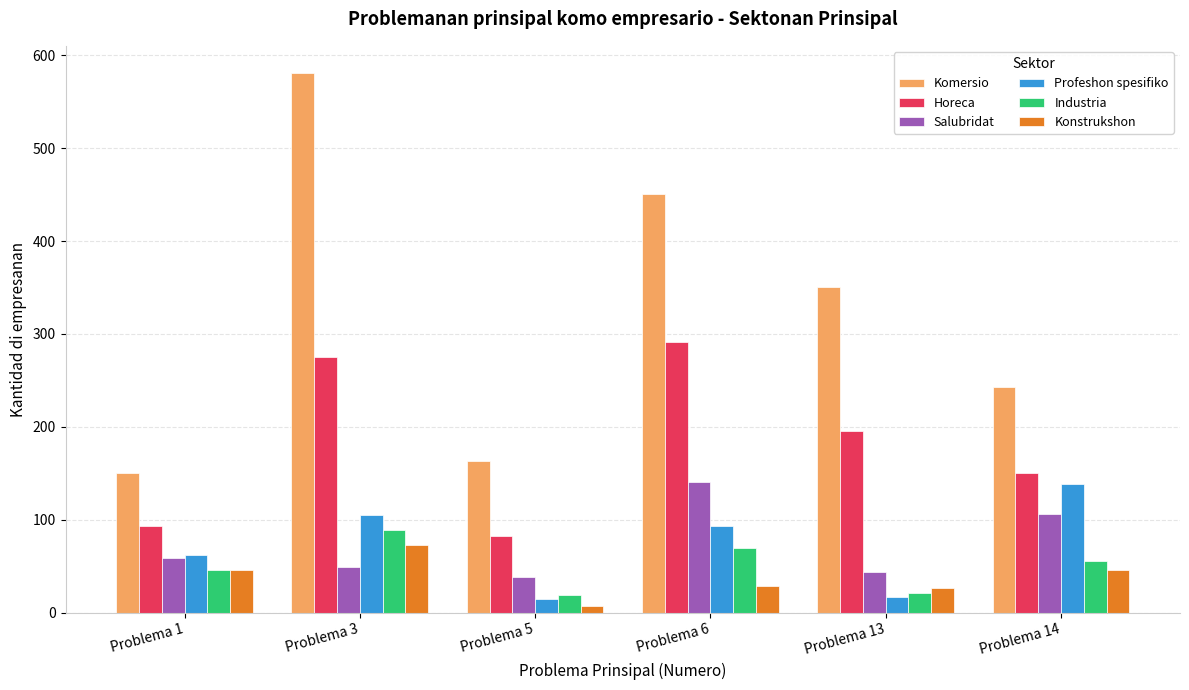

How many categories are shown in the chart?

6